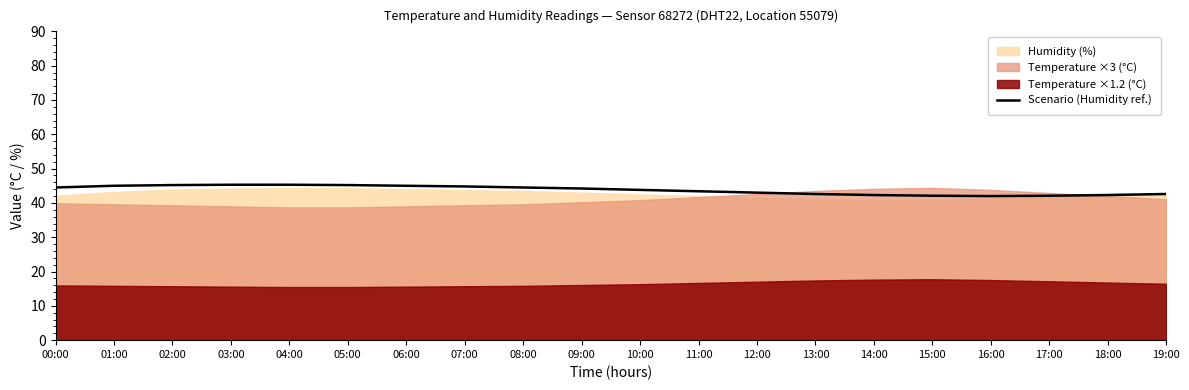

What is the label of the 1st point from the right?

19:00